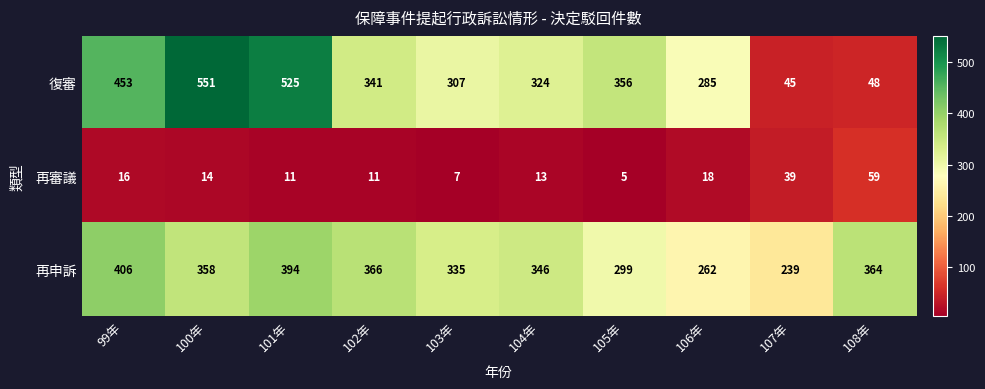

At which category is the sum across all series the highest?

101年